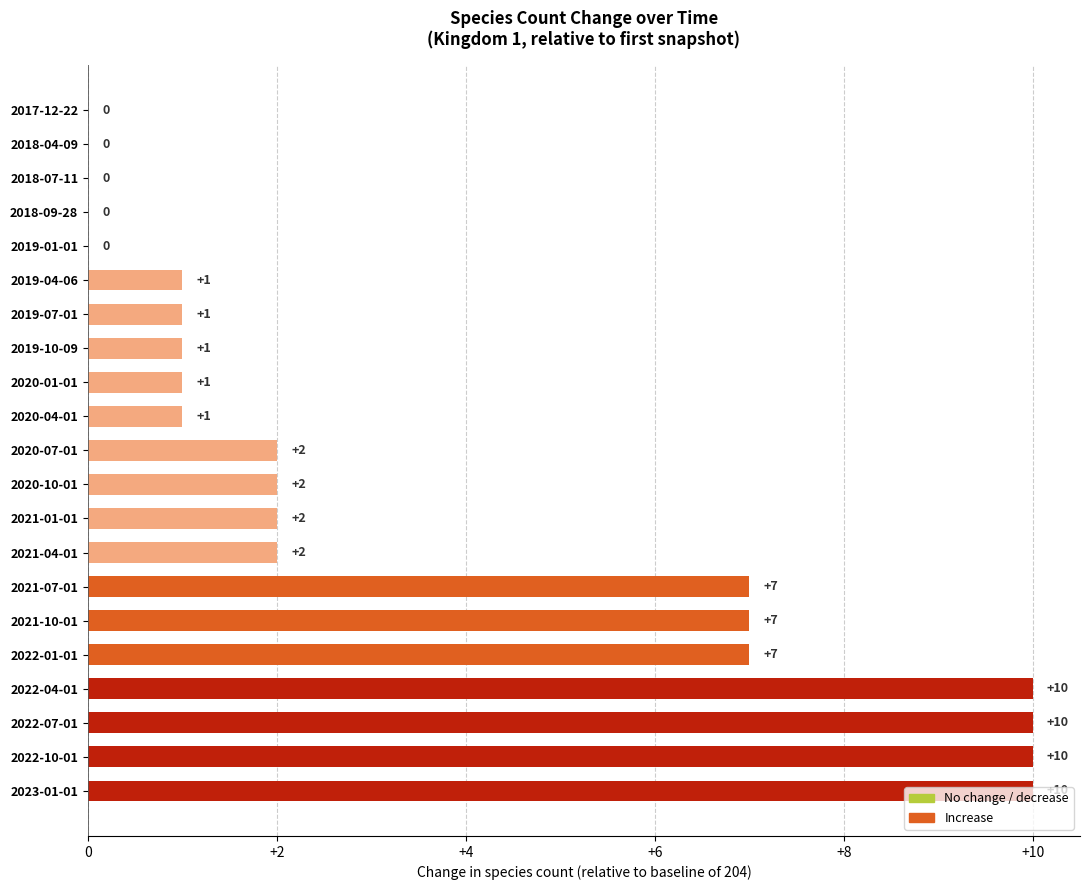

The value at 2019-01-01 is 5. True or false?

False